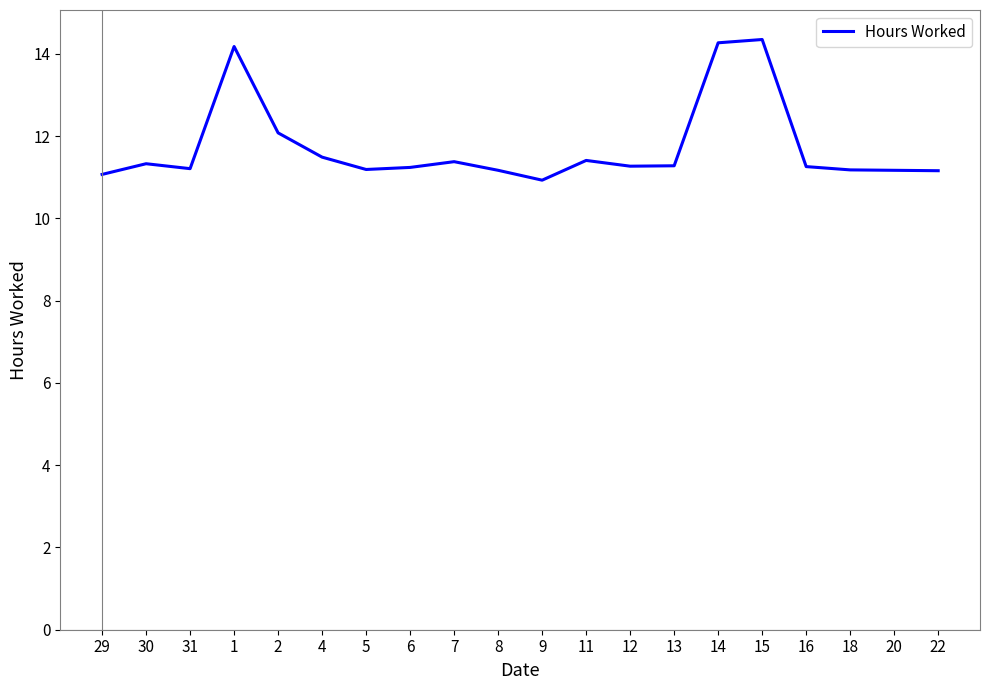

What position from the right is 15?

5